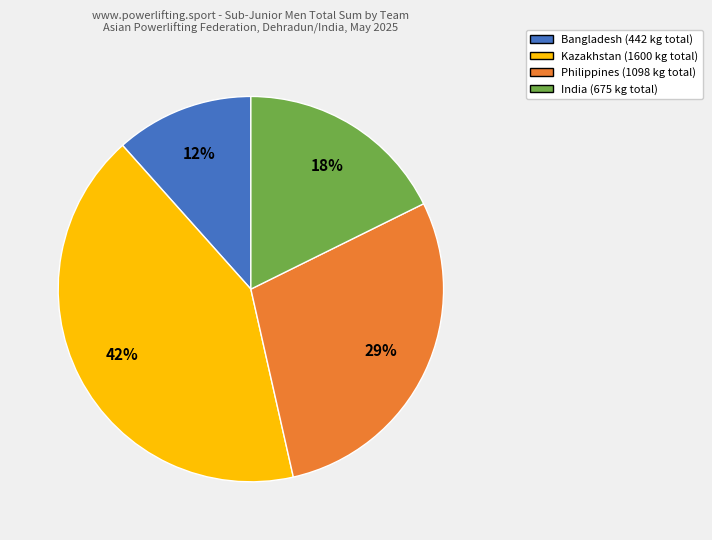

Does any single category account for the majority?

No